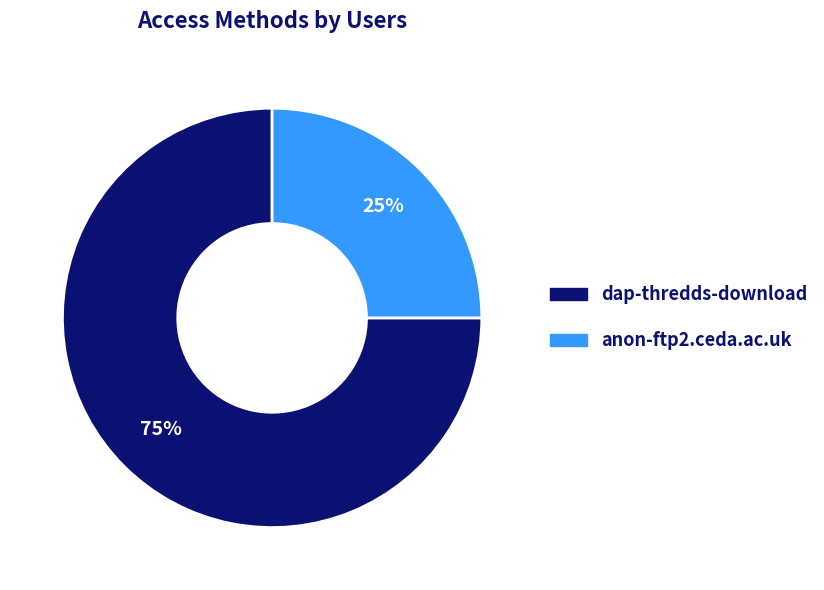

Which category has the smallest portion of the pie?

anon-ftp2.ceda.ac.uk